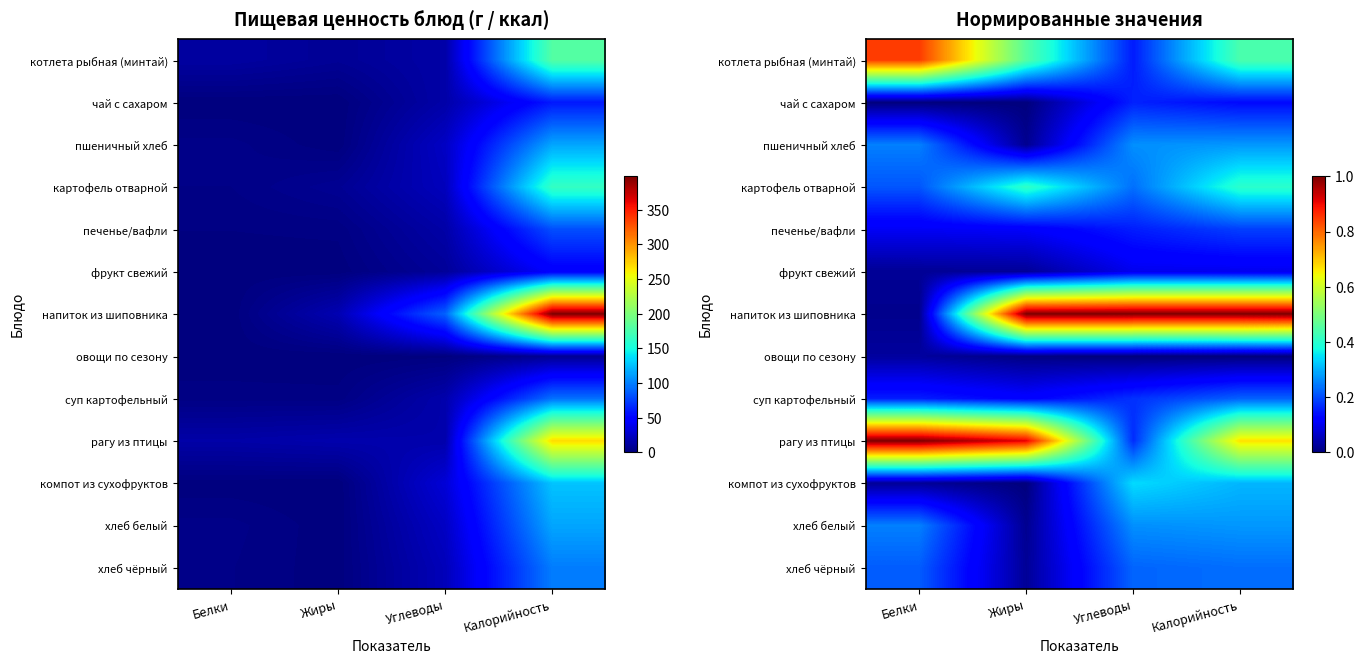

How many печенье/вафли values are between 0 and 1?

4